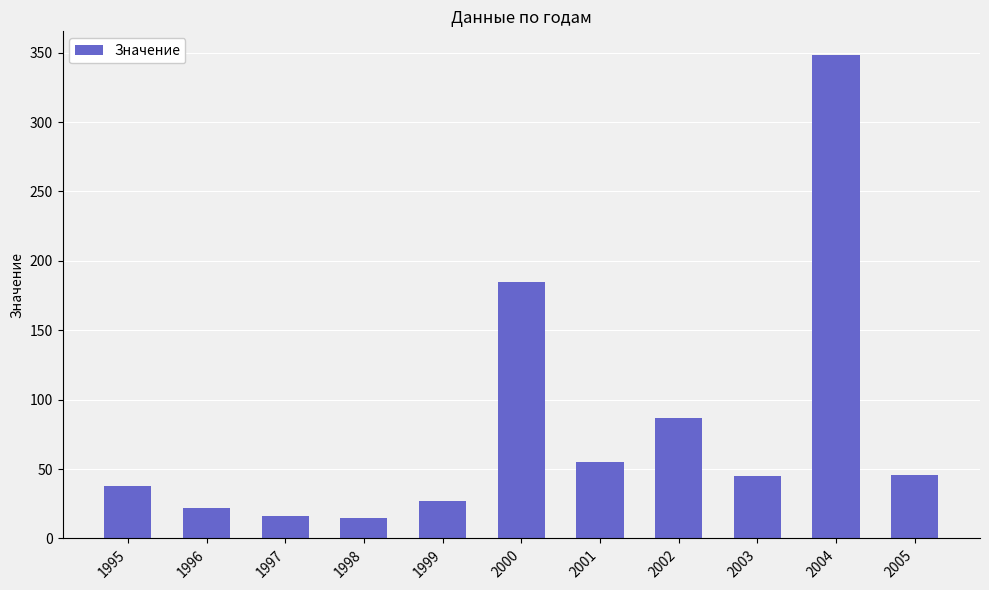

Read the value at 1999, to the nearest 50.

50